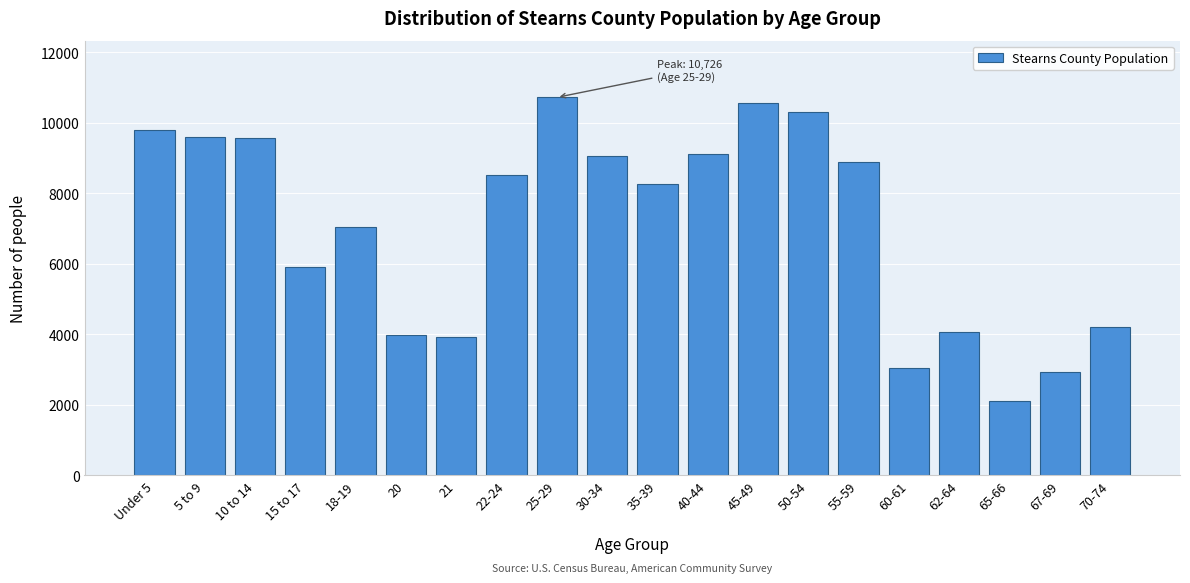

The value at 10 to 14 is 9577. True or false?

True